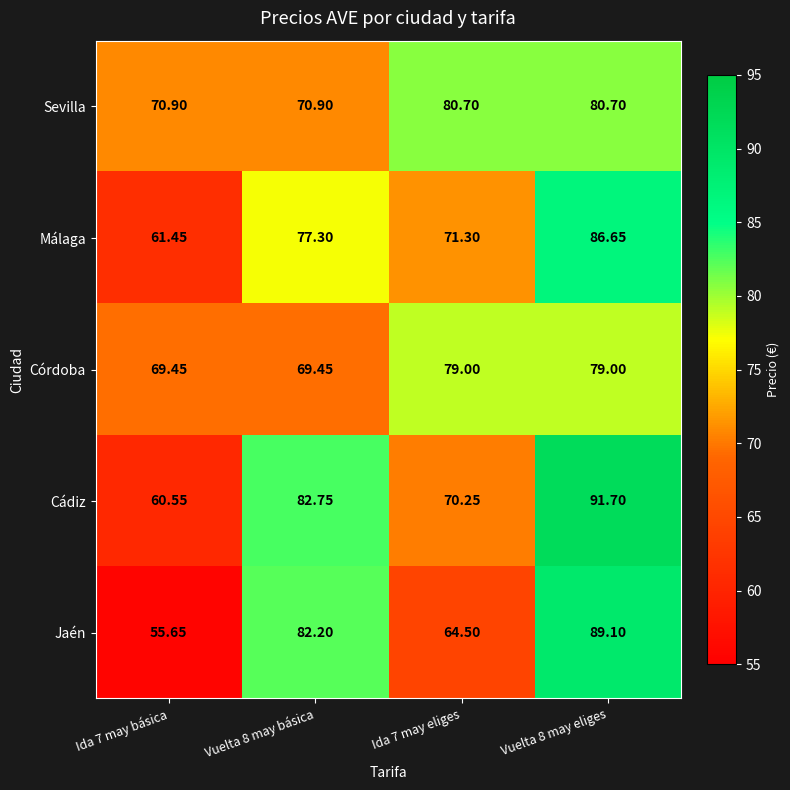

Which series has the largest range (max minus min)?

Jaén